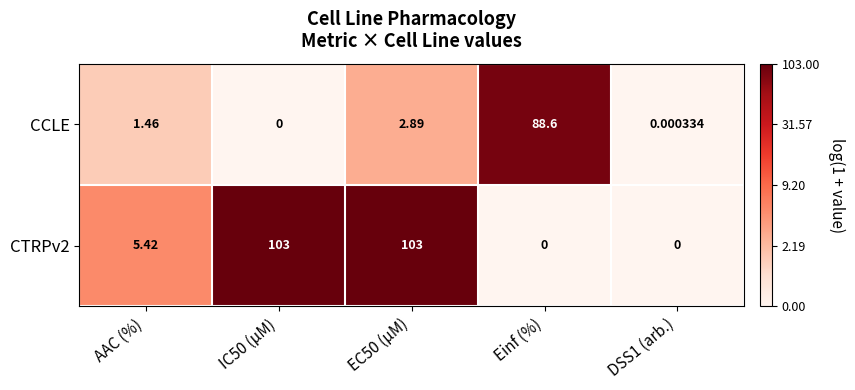

At which label is CTRPv2 closest to 51?

AAC (%)